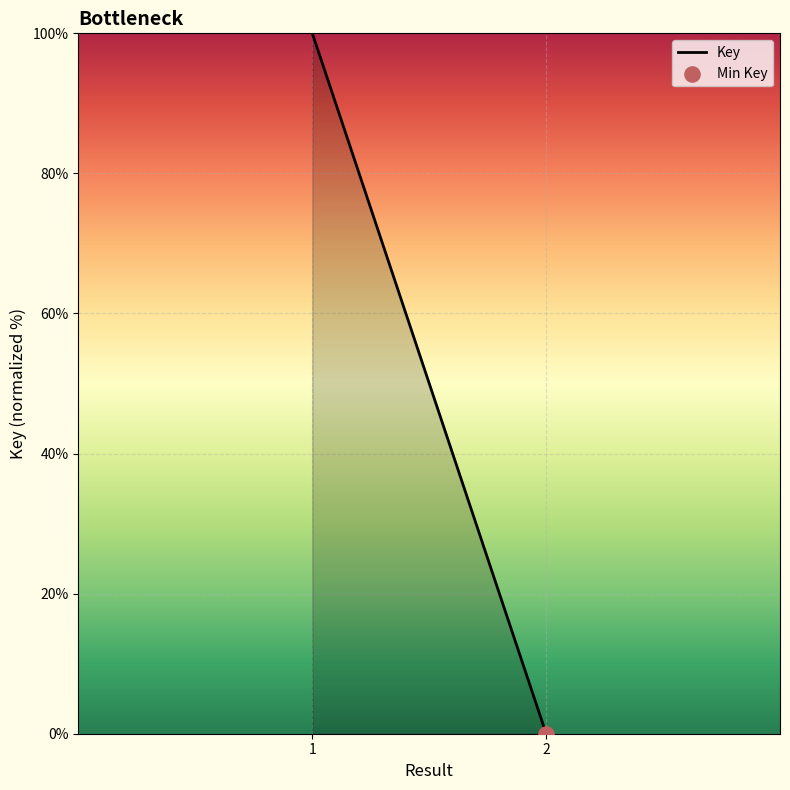

Between 2 and 1, which is larger?

1